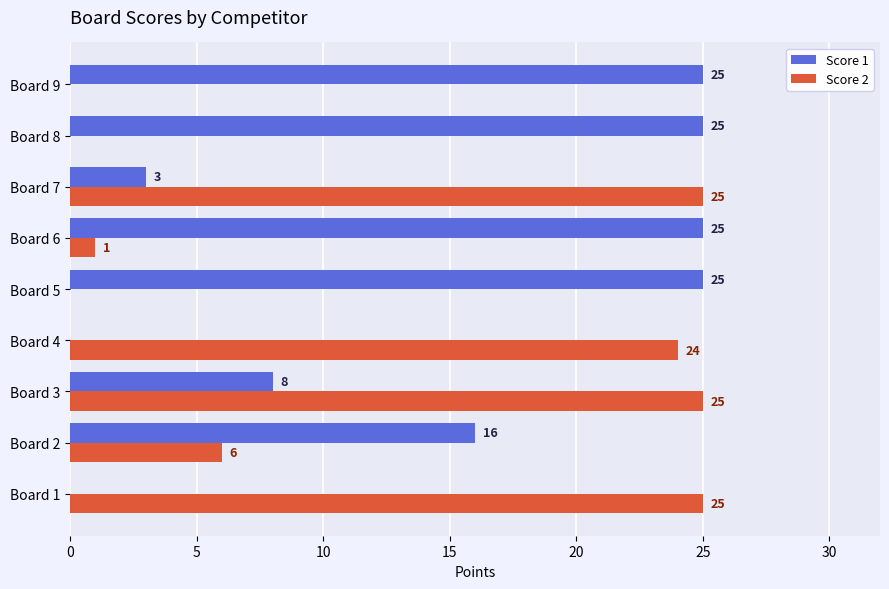

What is the average value of the Score 1 series?

14